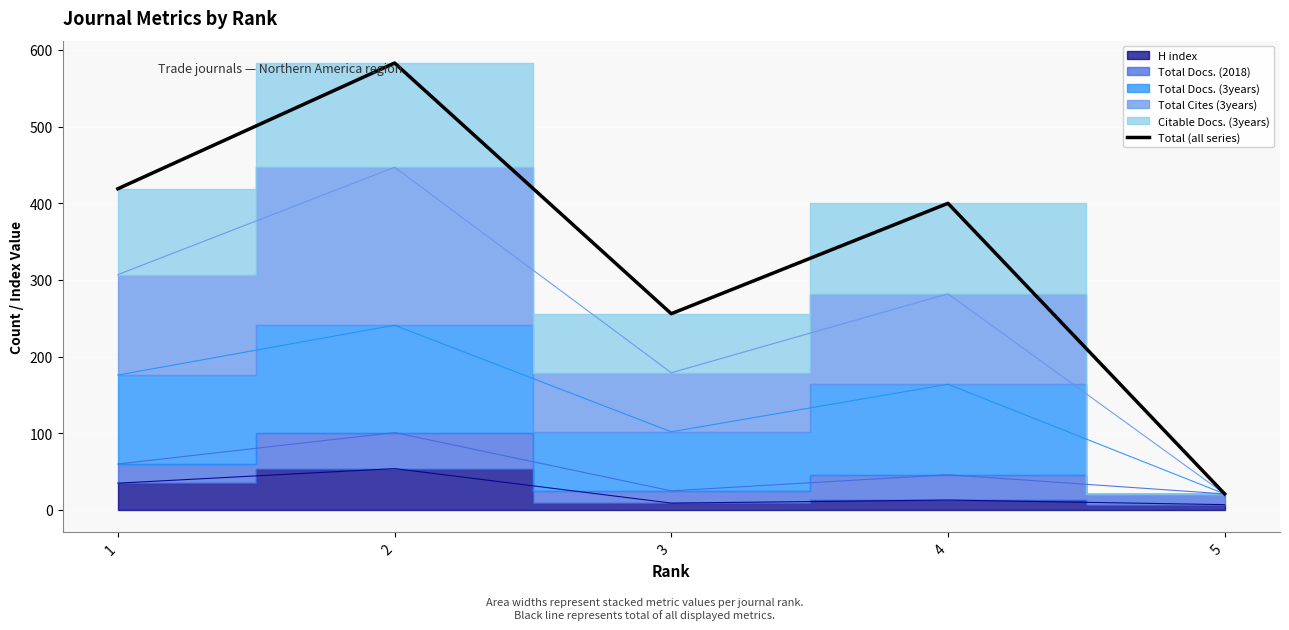

What is the sum of the values at 1 and 4?

819